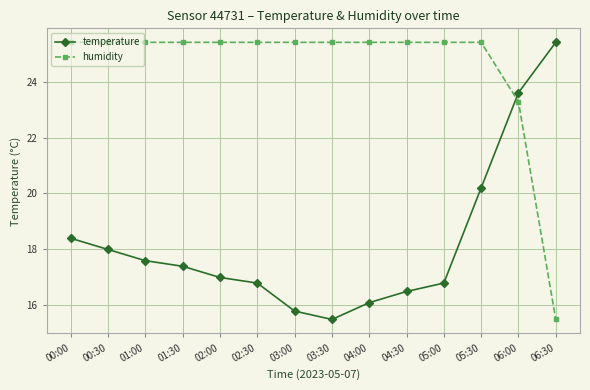

Rank the series at 00:00 from lowest to highest value.

temperature, humidity